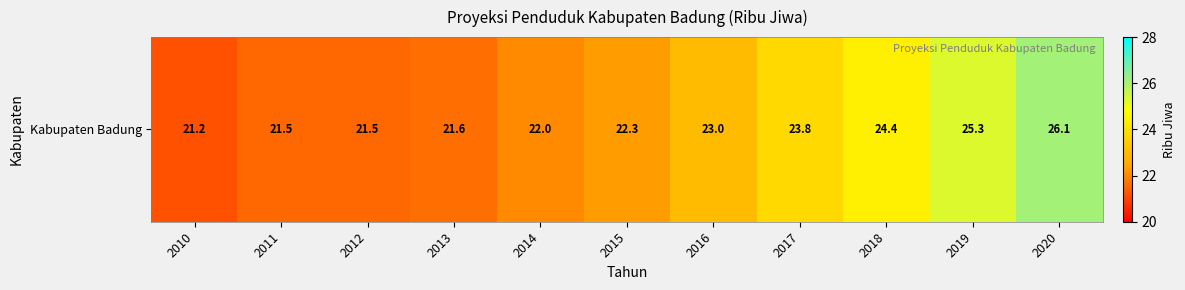

Count the number of categories in the chart.

11